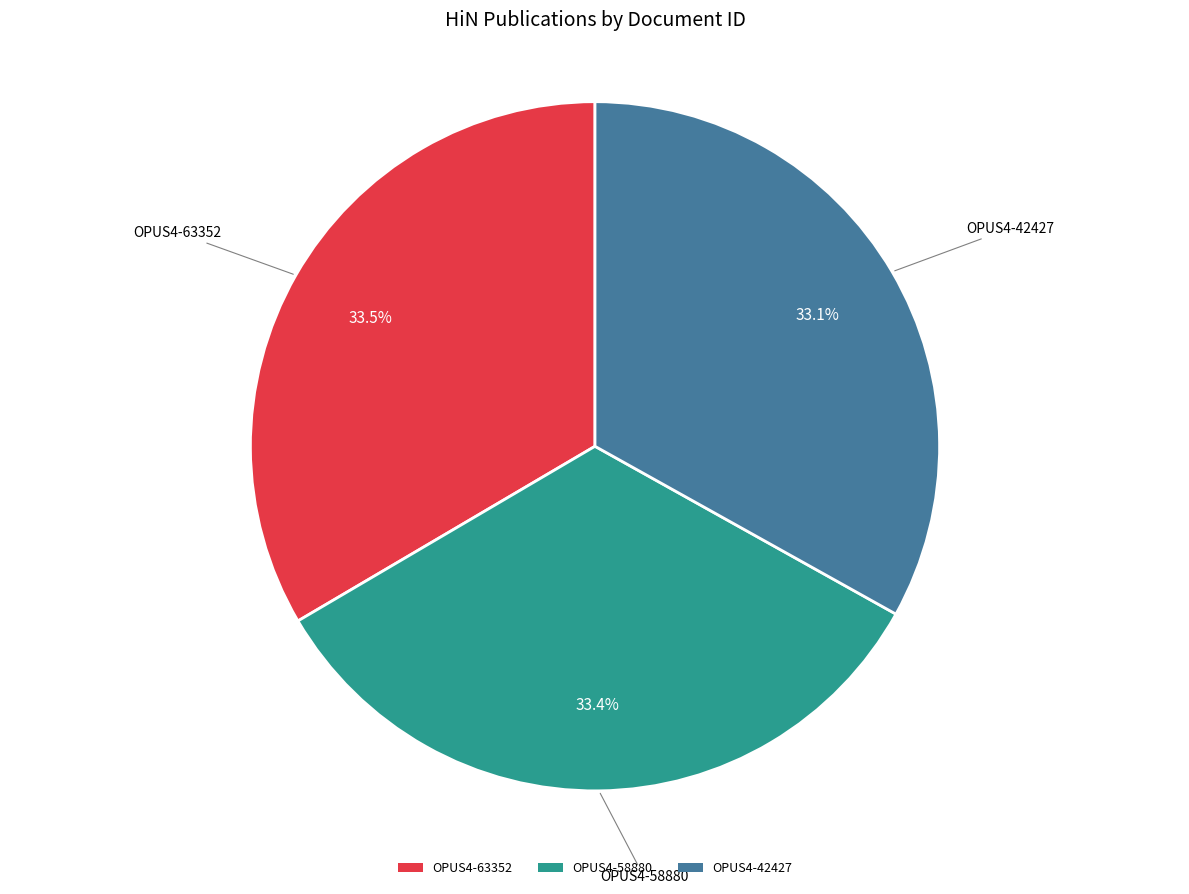

How many slices are in this pie chart?

3